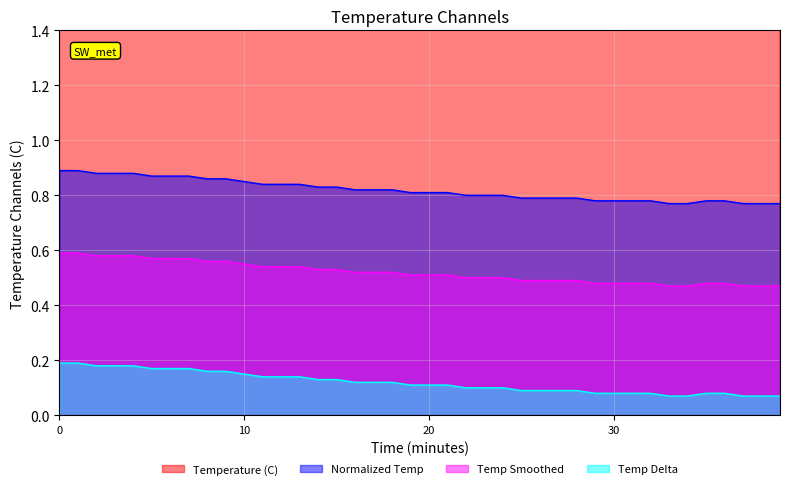

True or false: Temperature (C) and Normalized Temp cross at least once.

False